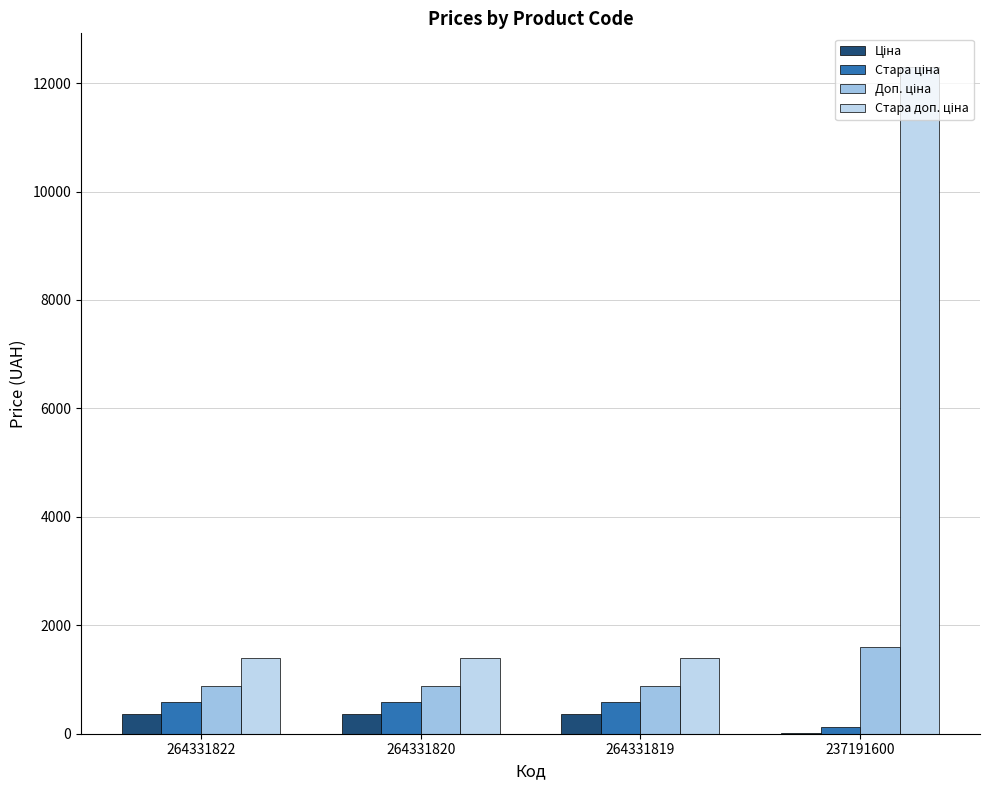

Count the number of data series in this chart.

4